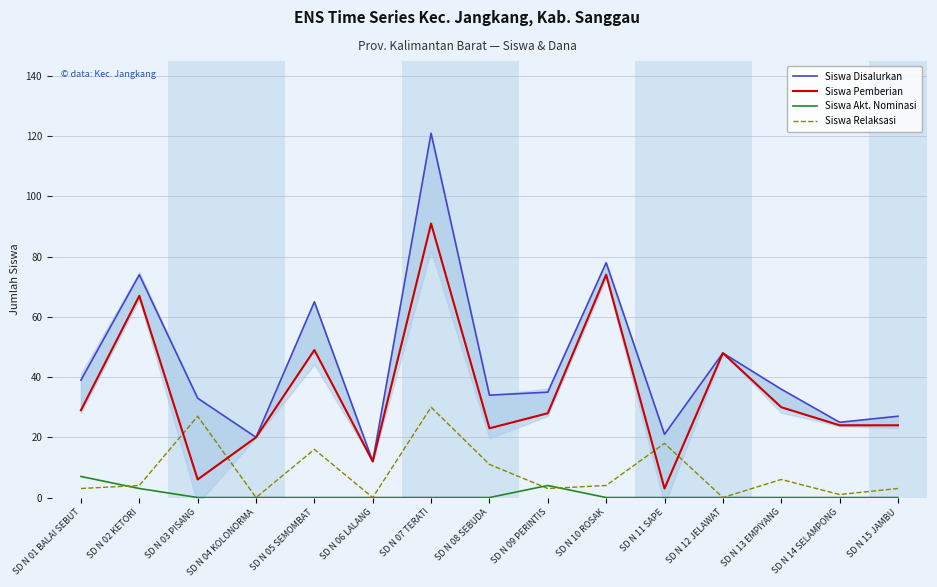

Which series changed the most between SD N 05 SEMOMBAT and SD N 08 SEBUDA?

Siswa Disalurkan